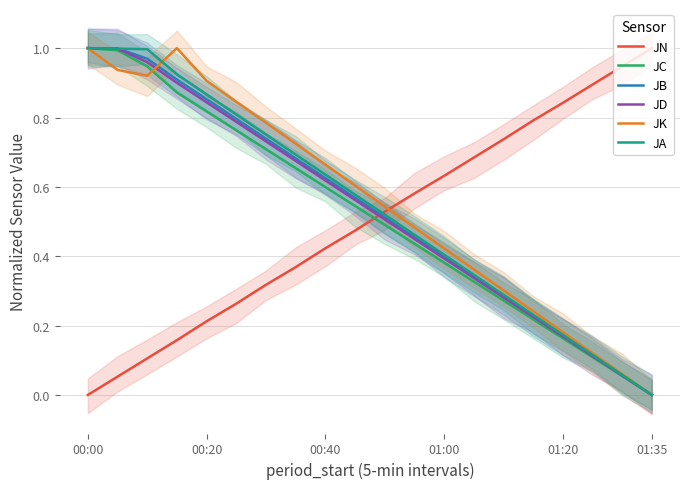

The value of JN at 01:35 is 1.0. True or false?

True